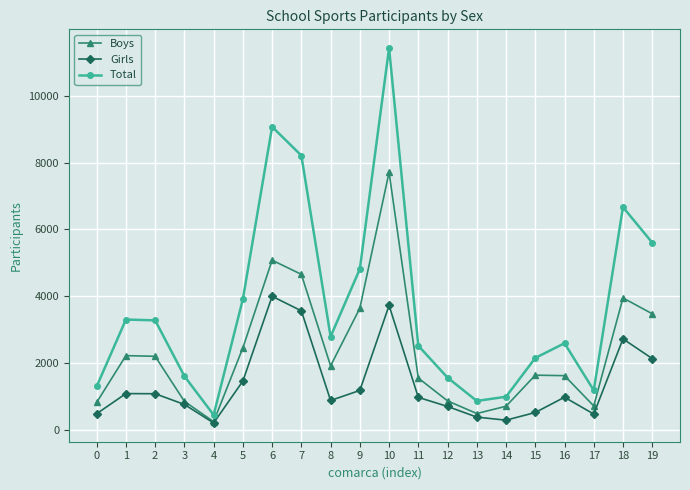

What is the value of the Girls point at the 14th from the left?

377